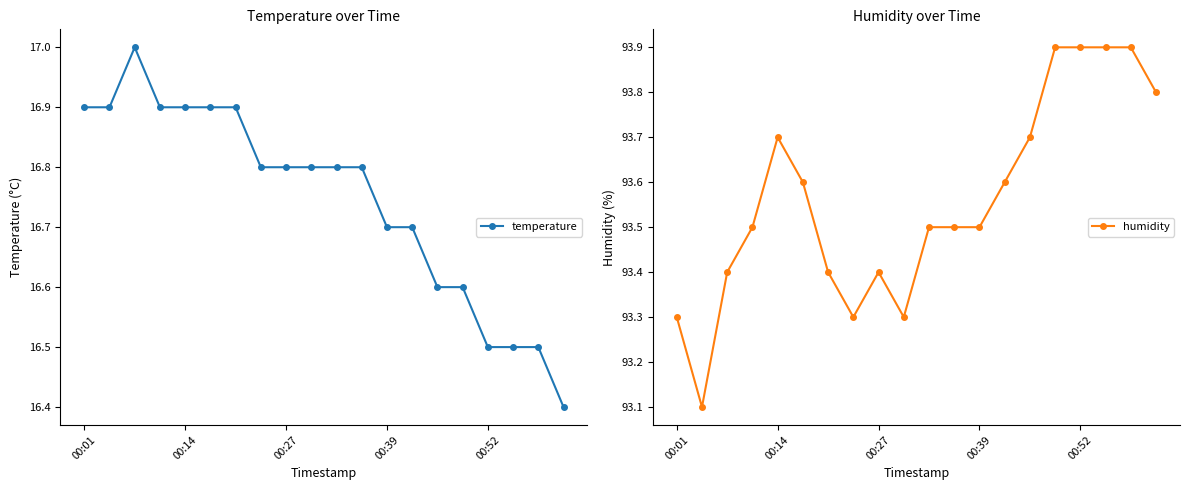

True or false: temperature has more than 0 interior local peaks.

True